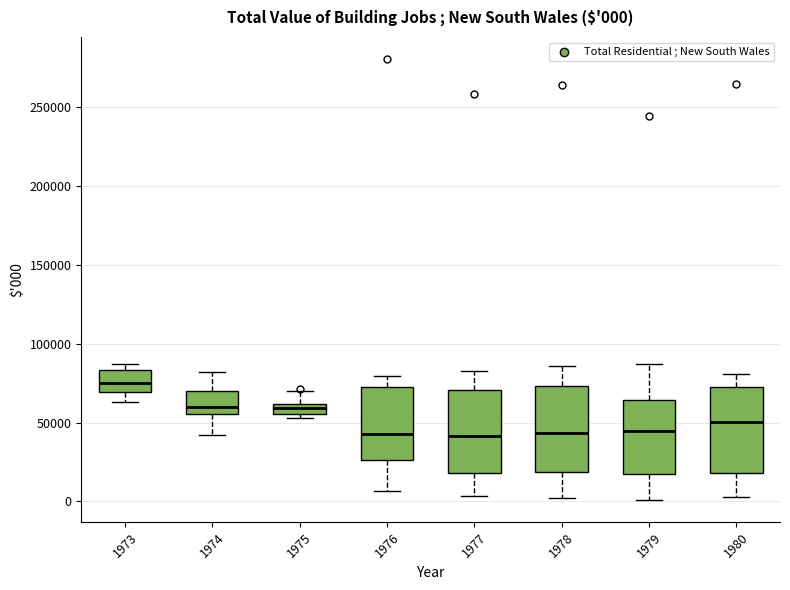

Which box has the highest median line?

1973